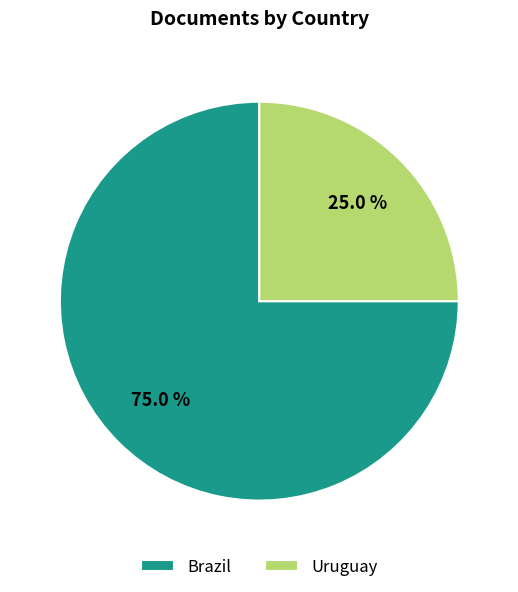

To the nearest percent, what is the difference between the Uruguay and Brazil slice percentages?

50%